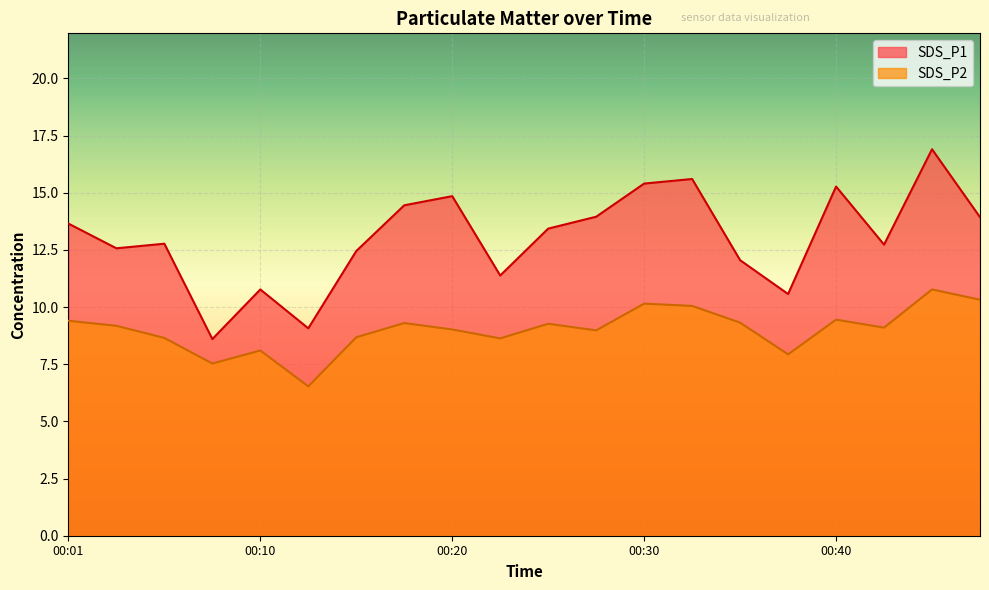

True or false: SDS_P2 has more than 0 points higher than both neighbors.

True